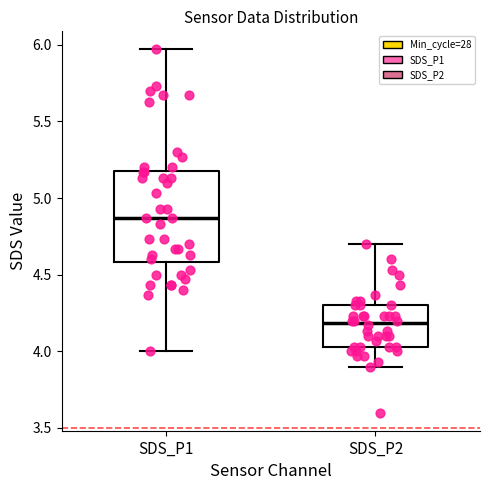

Reading left to right, read every box against the y-axis: the position of its median line, the range the box covers, and the ends of its whiskers. The values are not printed on the chart, so give them approximately, as read against the axis.

SDS_P1: median 4.85, box 4.60 to 5.20, whiskers 4.00 to 5.95
SDS_P2: median 4.20, box 4.05 to 4.30, whiskers 3.90 to 4.70